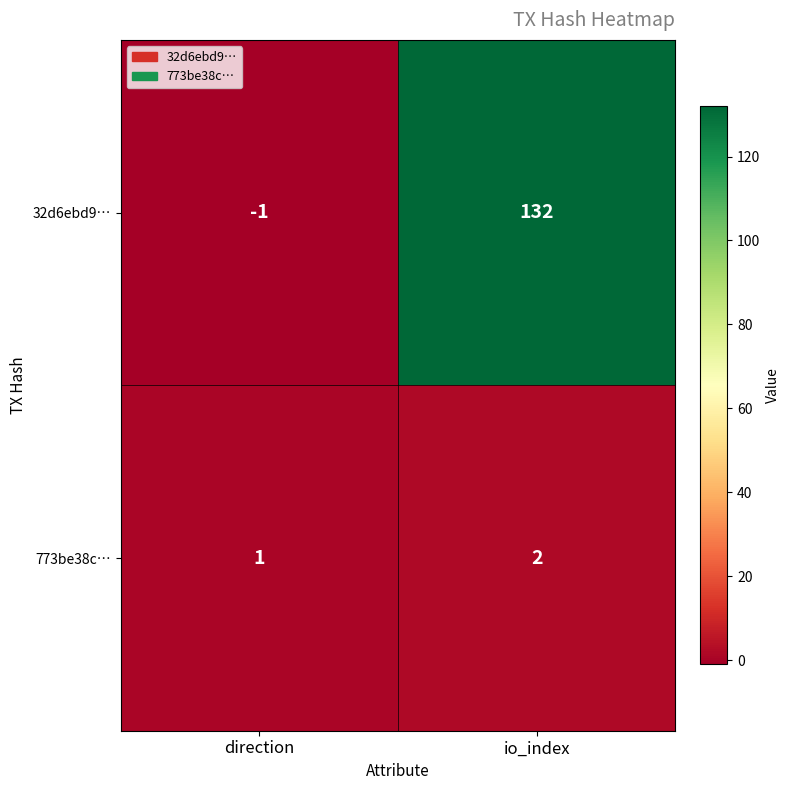

True or false: 773be38c… has a value of 0 at direction.

False